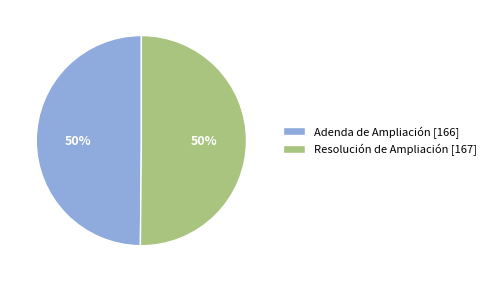

To the nearest percent, what is the combined percentage of Resolución de Ampliación and Adenda de Ampliación?

100%